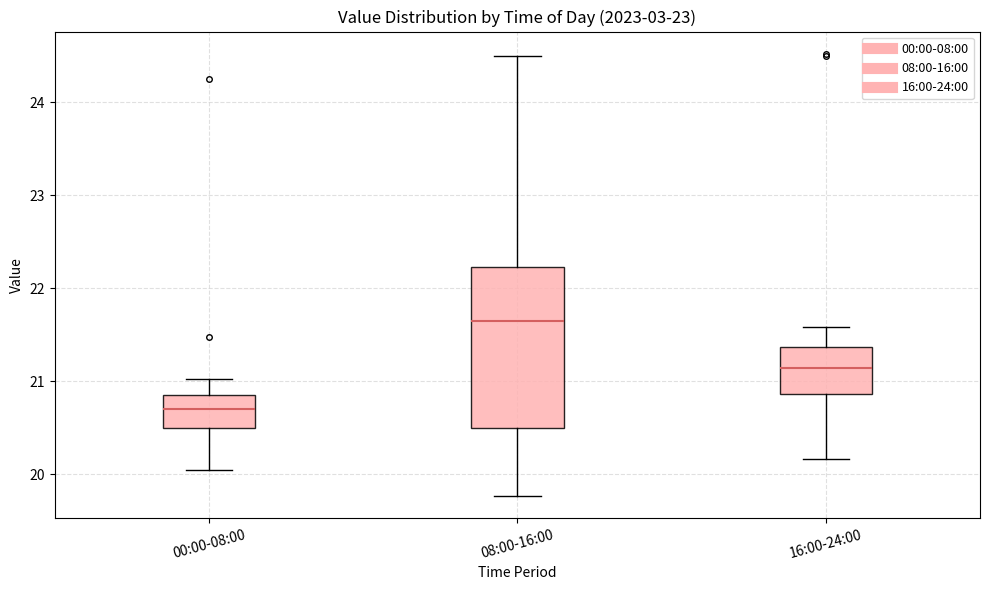

Which box's median line is the highest?

08:00-16:00